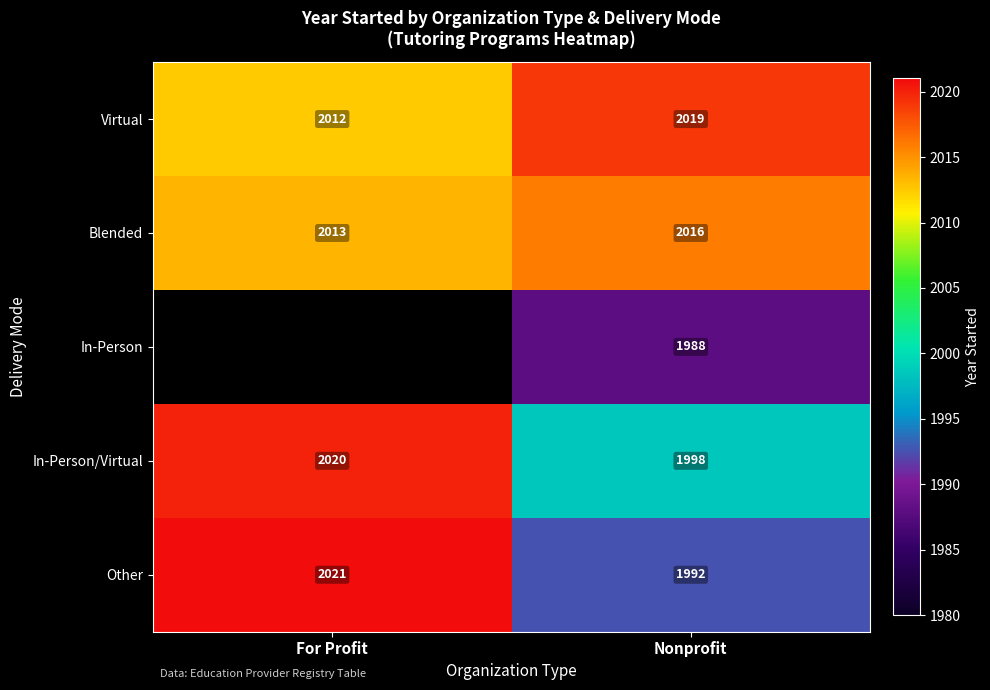

At how many categories does at least one series exceed 1999?

2